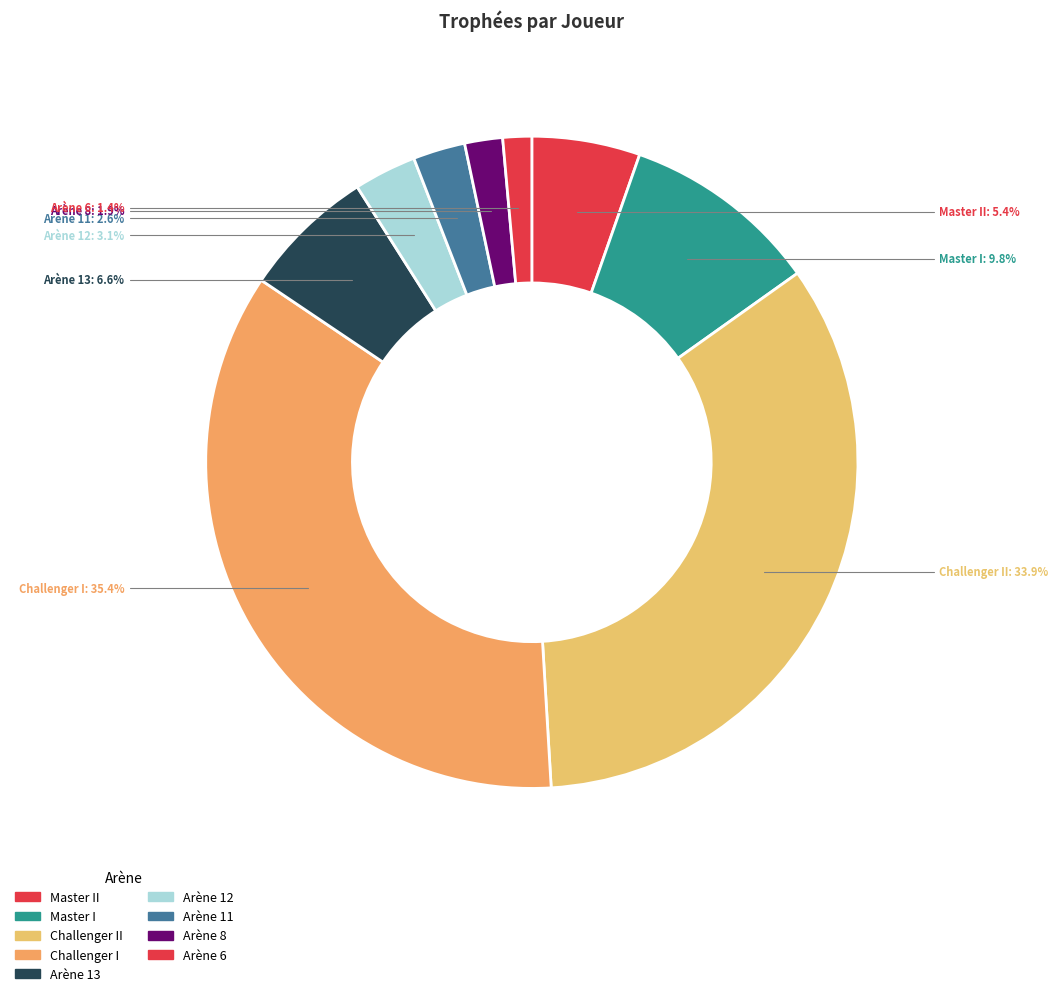

Count the number of slices in the pie.

9